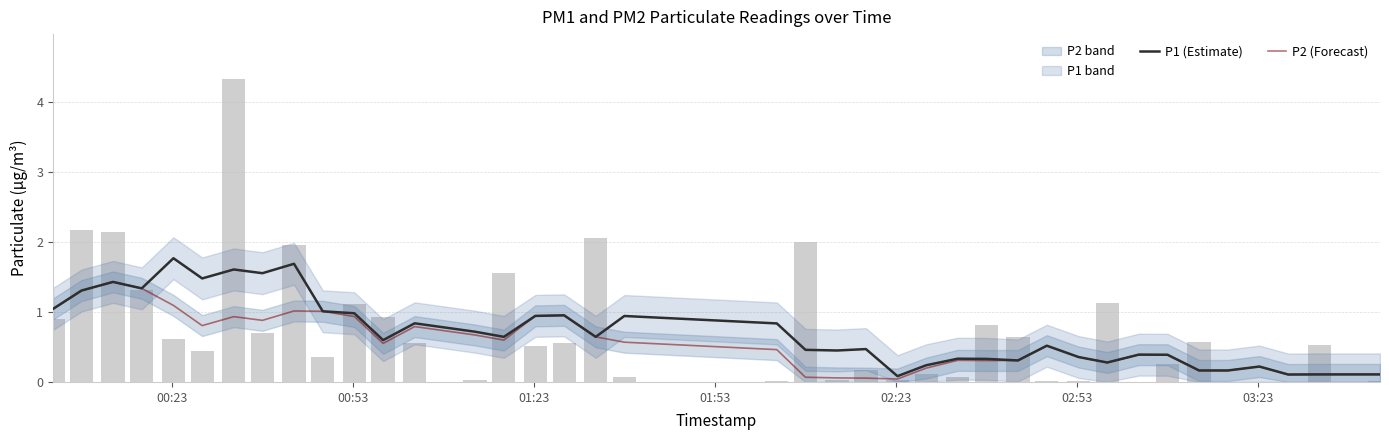

How many groups of bars are there?

40